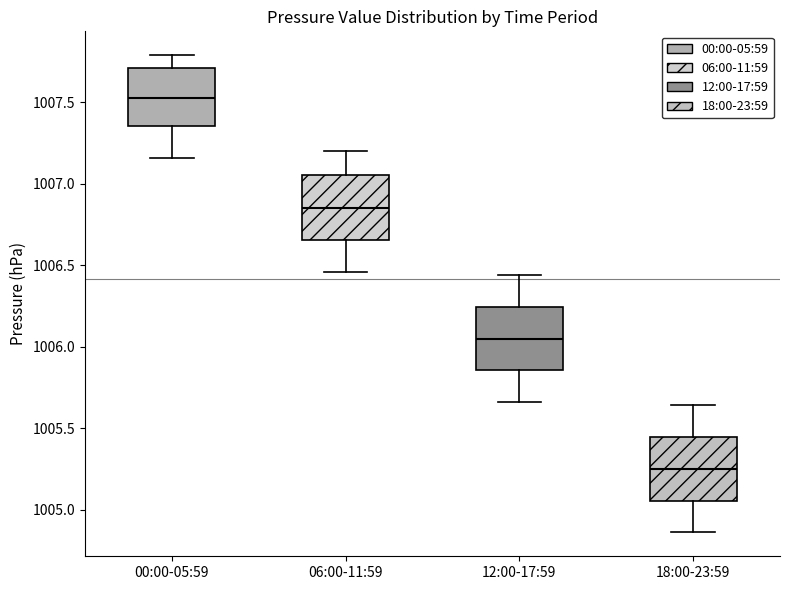

Reading left to right, read every box against the y-axis: the position of its median line, the range the box covers, and the ends of its whiskers. The values are not printed on the chart, so give them approximately, as read against the axis.

00:00-05:59: median 1007.55, box 1007.35 to 1007.70, whiskers 1007.15 to 1007.80
06:00-11:59: median 1006.85, box 1006.65 to 1007.05, whiskers 1006.45 to 1007.20
12:00-17:59: median 1006.05, box 1005.85 to 1006.25, whiskers 1005.65 to 1006.45
18:00-23:59: median 1005.25, box 1005.05 to 1005.45, whiskers 1004.85 to 1005.65